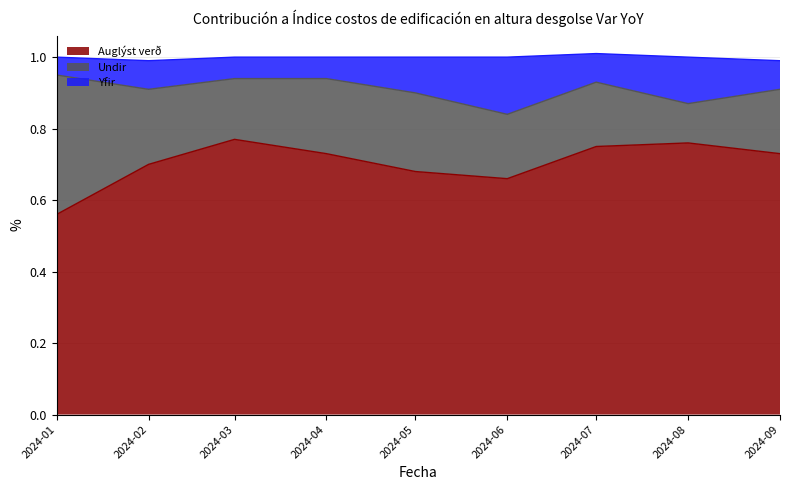

The value of Auglýst verð at 2024-04 is 0.5. True or false?

False